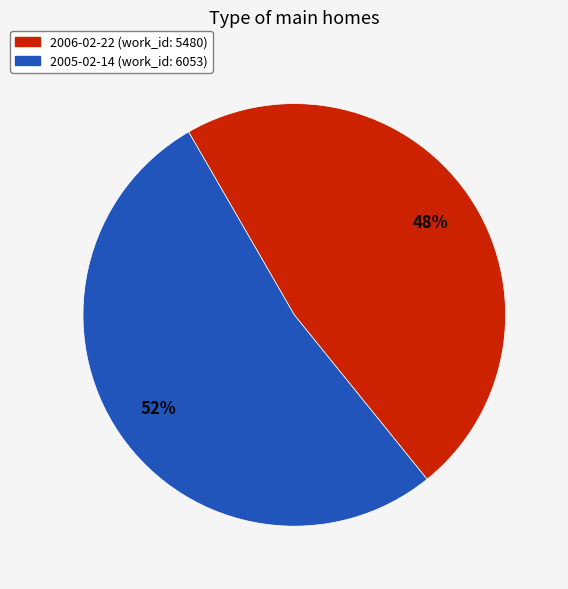

Is the sum of 2006-02-22 and 2005-02-14 greater than half?

Yes